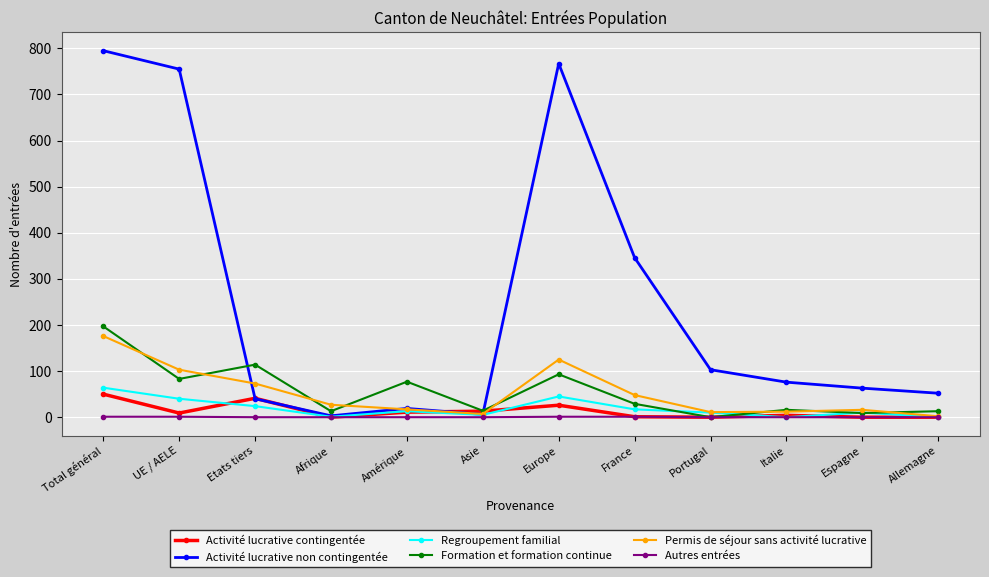

Which series has the largest total across all categories?

Activité lucrative non contingentée